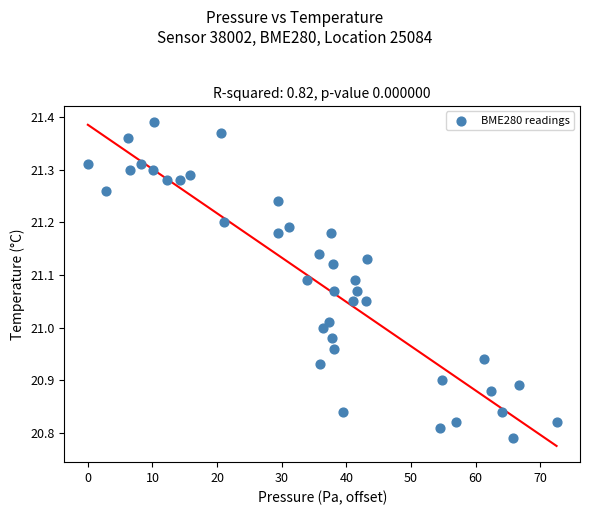

What is the range of X values (max minus min)?

72.5